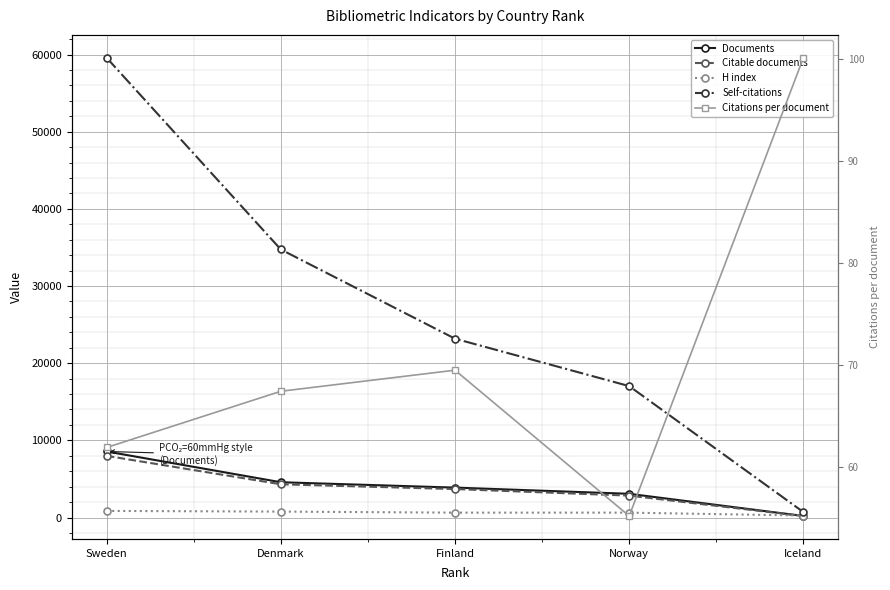

Which series changed the most between Norway and Iceland?

Self-citations